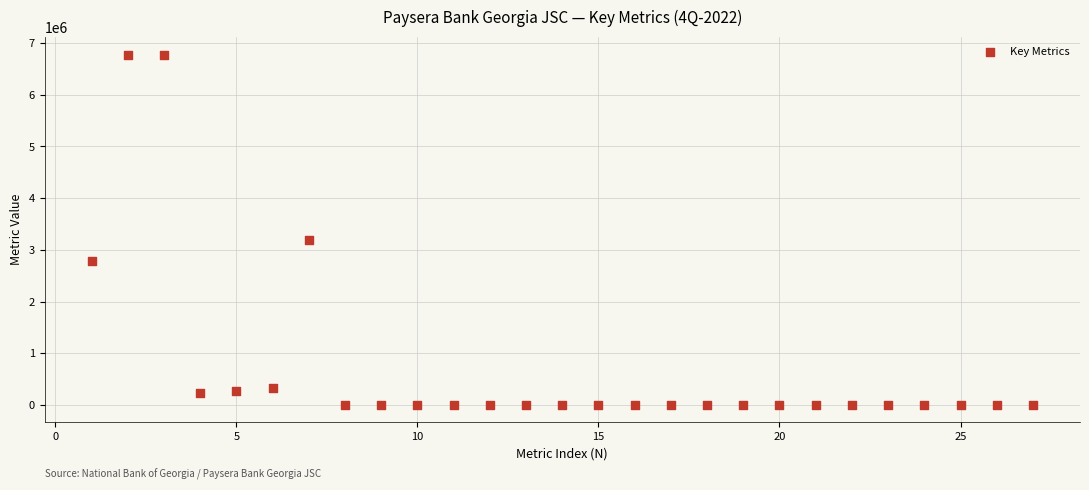

What Y value in the scatter plot is closest to 3389420?

3185427.4